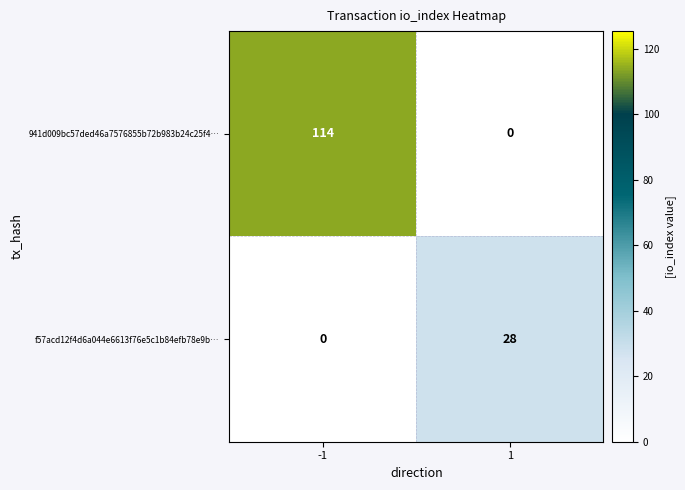

What is the total value across all series at -1?

114